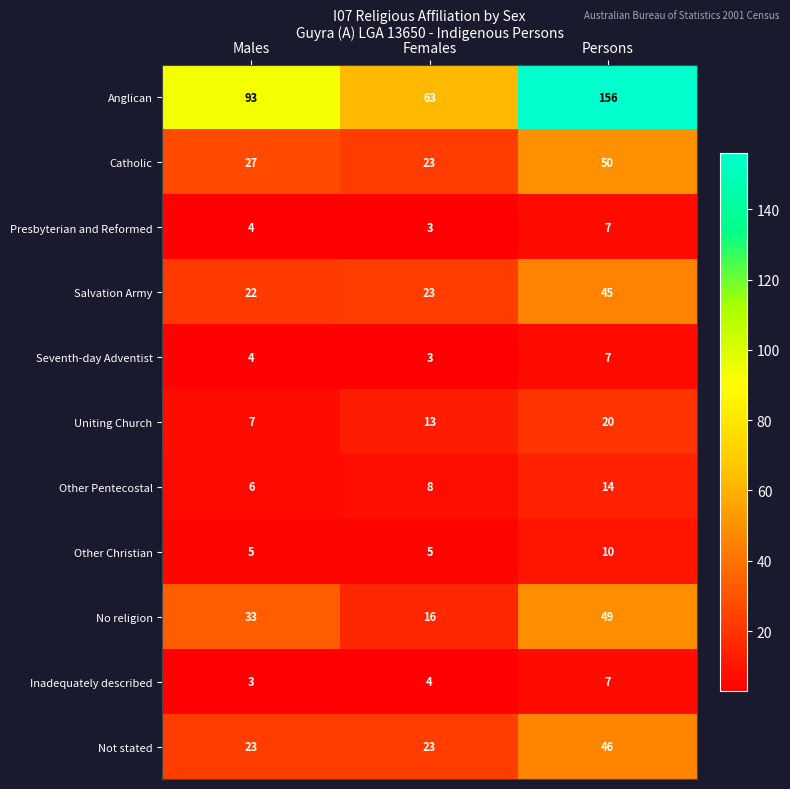

What is the greatest value displayed?

156